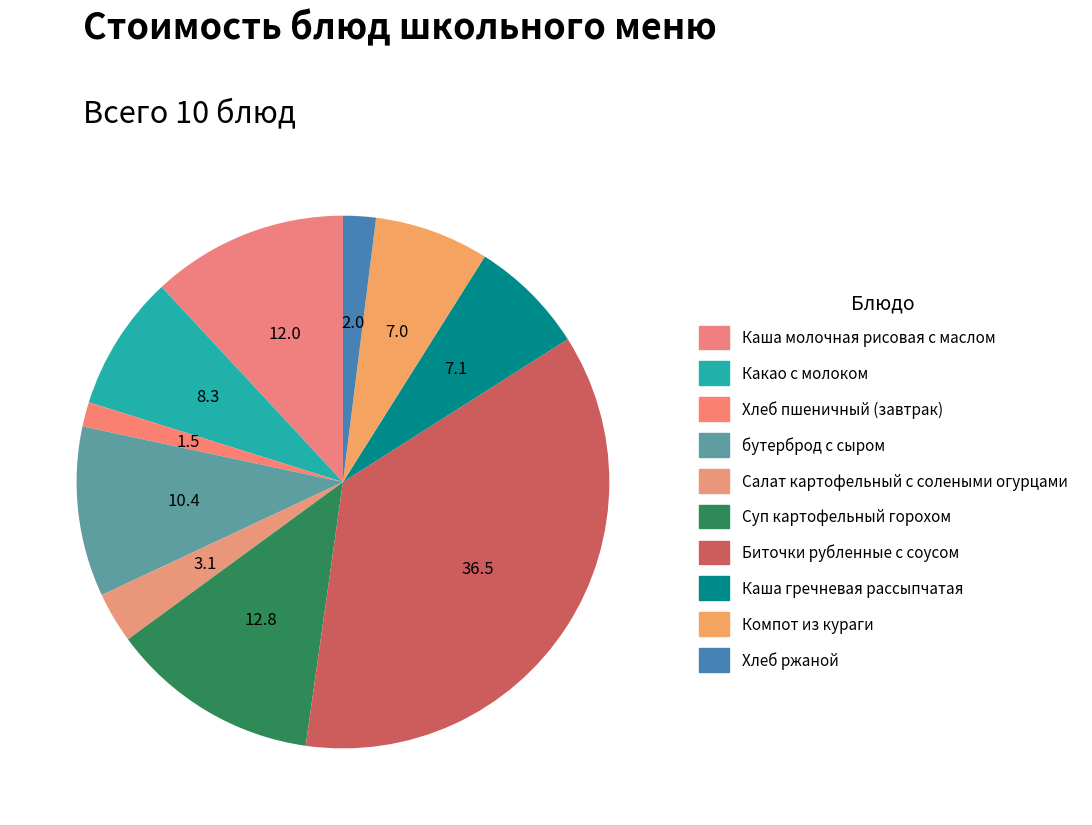

Is the sum of Хлеб ржаной and Хлеб пшеничный (завтрак) greater than half?

No